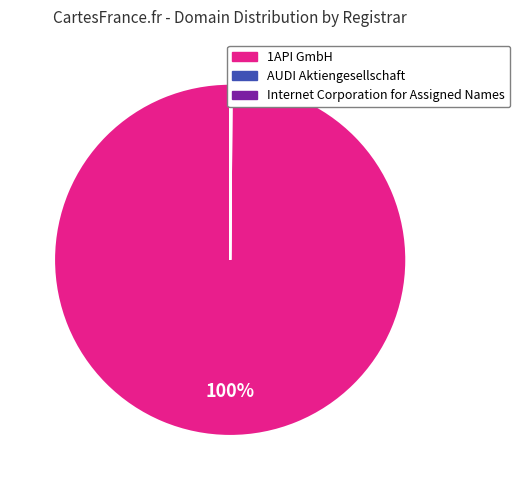

Is it true that 1API GmbH is 100% of the pie?

True